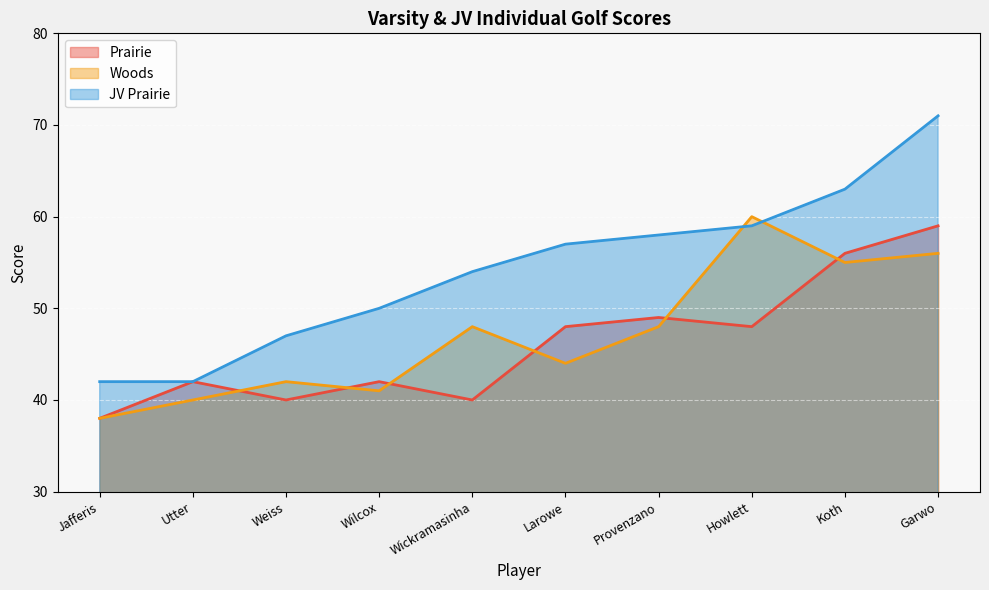

True or false: JV Prairie and Prairie intersect in this chart.

False